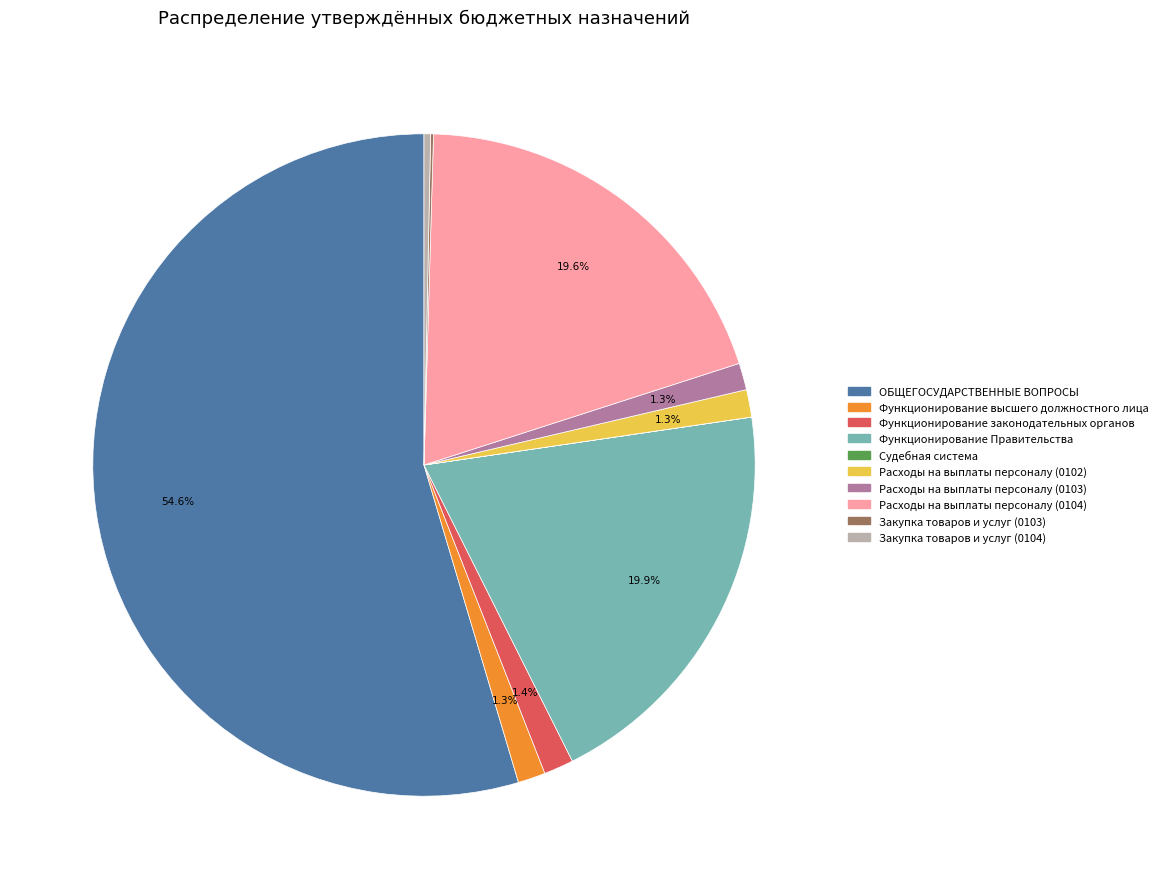

What percentage do Функционирование Правительства and Расходы на выплаты персоналу (0103) together represent?

21.2%